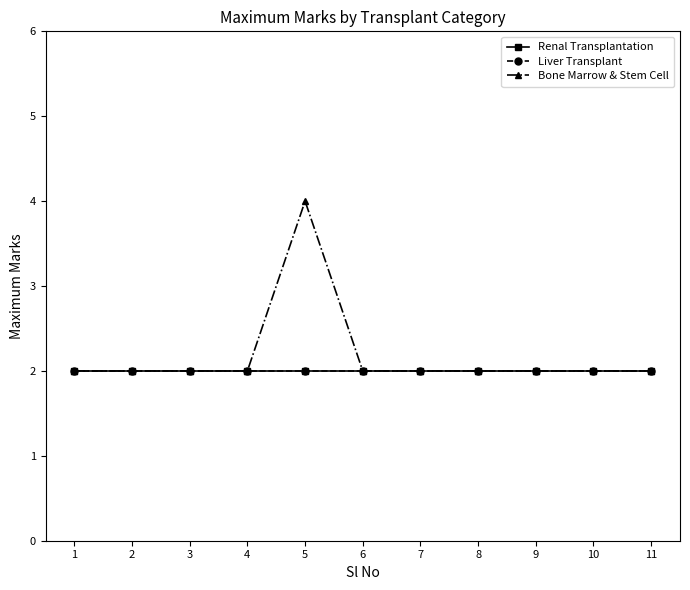

The value of Renal Transplantation at 10 is 1. True or false?

False